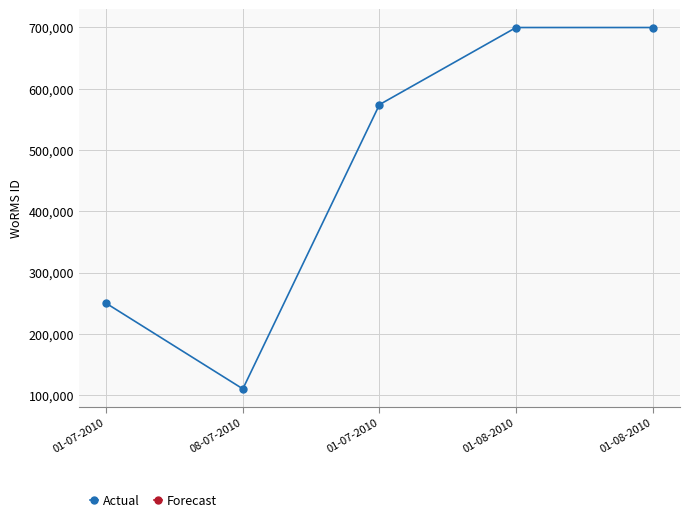

How many lines are shown in the chart?

1